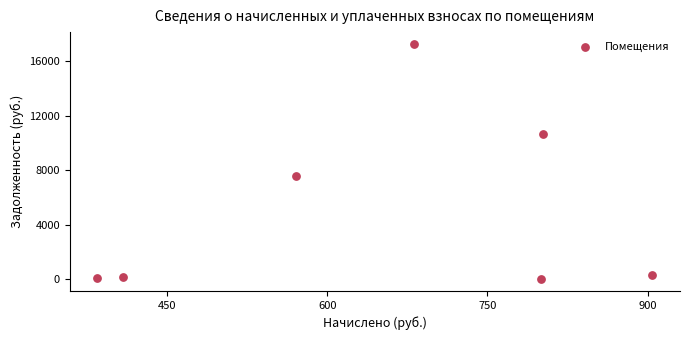

What Y value in the scatter plot is closest to 8633?

7603.2